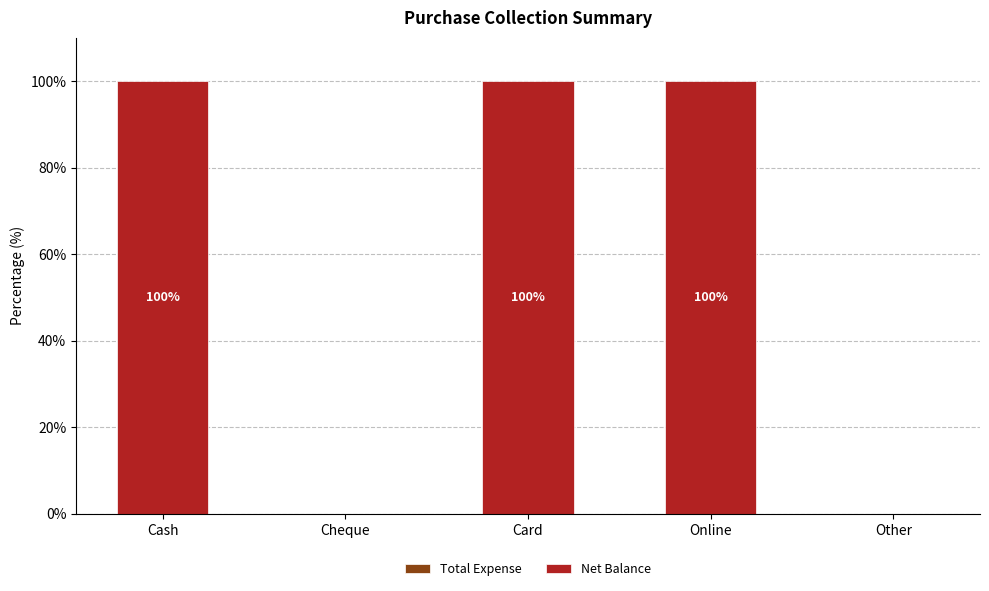

What is the sum of the values at Cheque and Card?

100